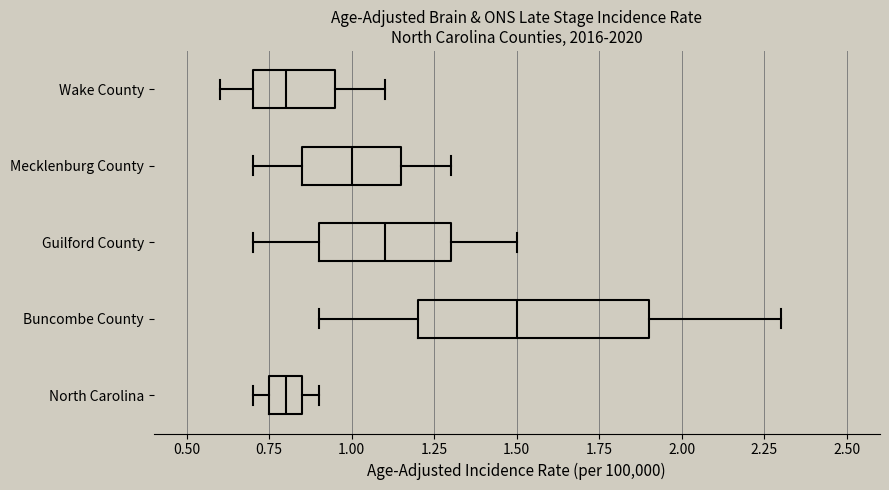

Reading bottom to top, read every box against the x-axis: the position of its median line, the range the box covers, and the ends of its whiskers. The values are not printed on the chart, so give them approximately, as read against the axis.

North Carolina: median 0.80, box 0.75 to 0.85, whiskers 0.70 to 0.90
Buncombe County: median 1.50, box 1.20 to 1.90, whiskers 0.90 to 2.30
Guilford County: median 1.10, box 0.90 to 1.30, whiskers 0.70 to 1.50
Mecklenburg County: median 1.00, box 0.85 to 1.15, whiskers 0.70 to 1.30
Wake County: median 0.80, box 0.70 to 0.95, whiskers 0.60 to 1.10